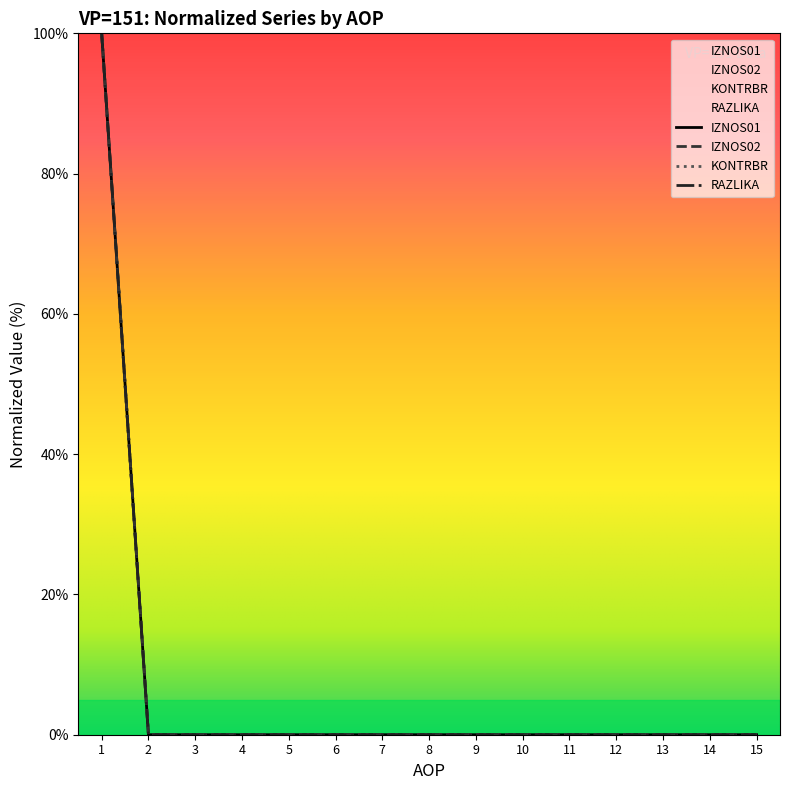

How many values in the KONTRBR series exceed 0?

1